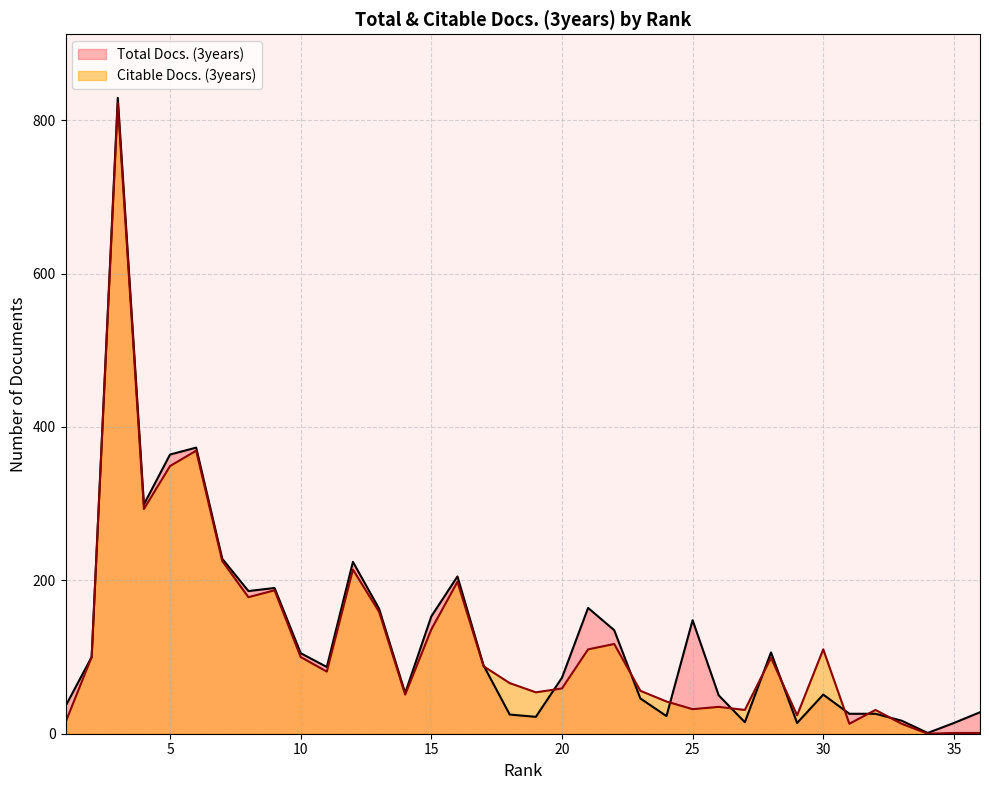

Rank the series at 28 from highest to lowest value.

Total Docs. (3years), Citable Docs. (3years)